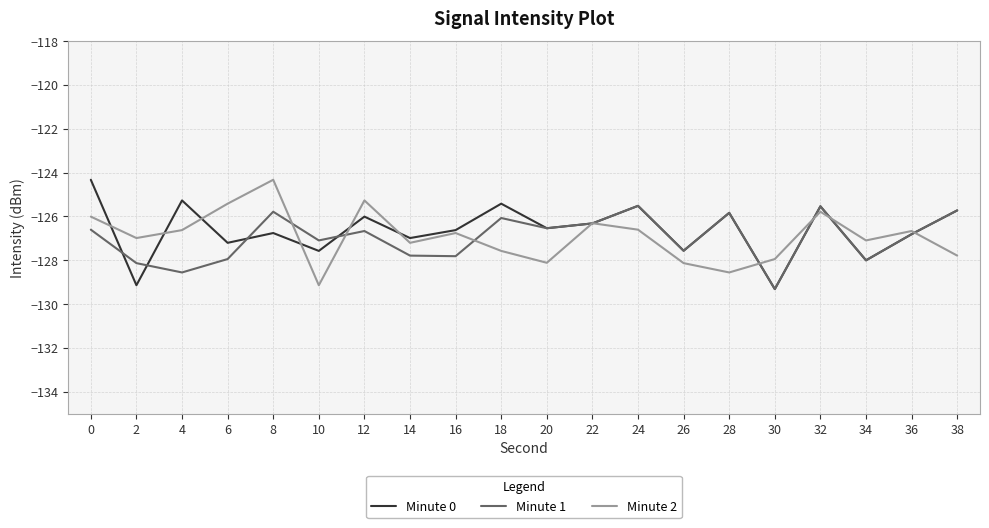

Which series changed the most between 18 and 30?

Minute 0